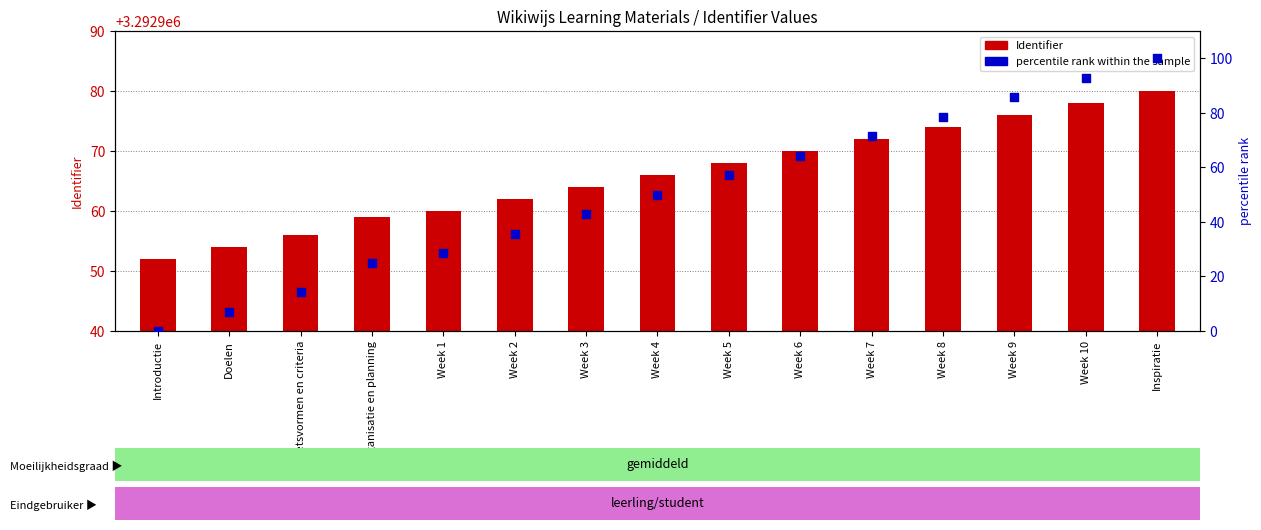

What is the total value across all series at Week 10?

3293070.9